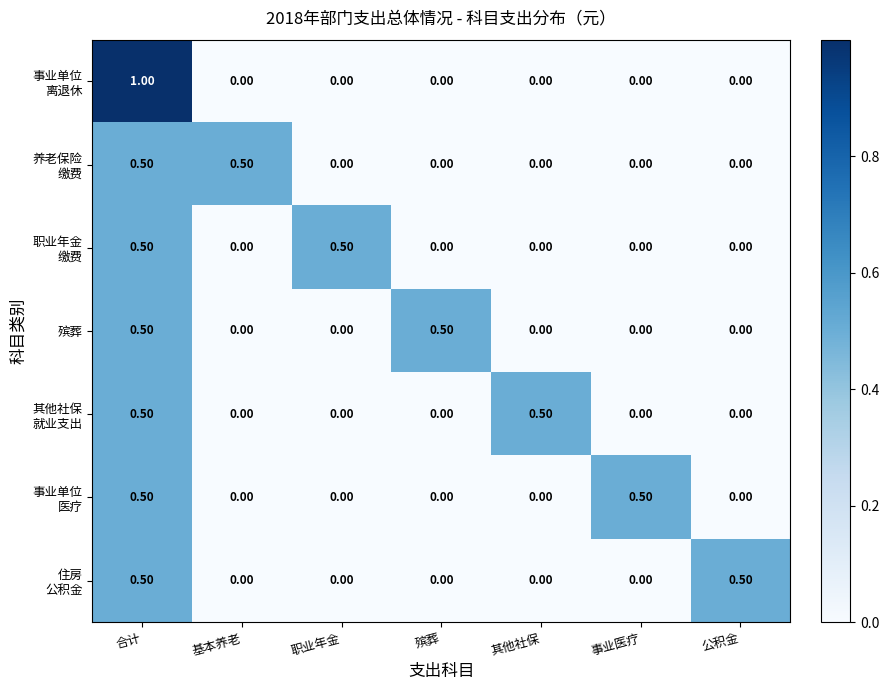

What is the total value across all series at 其他社保?

0.5